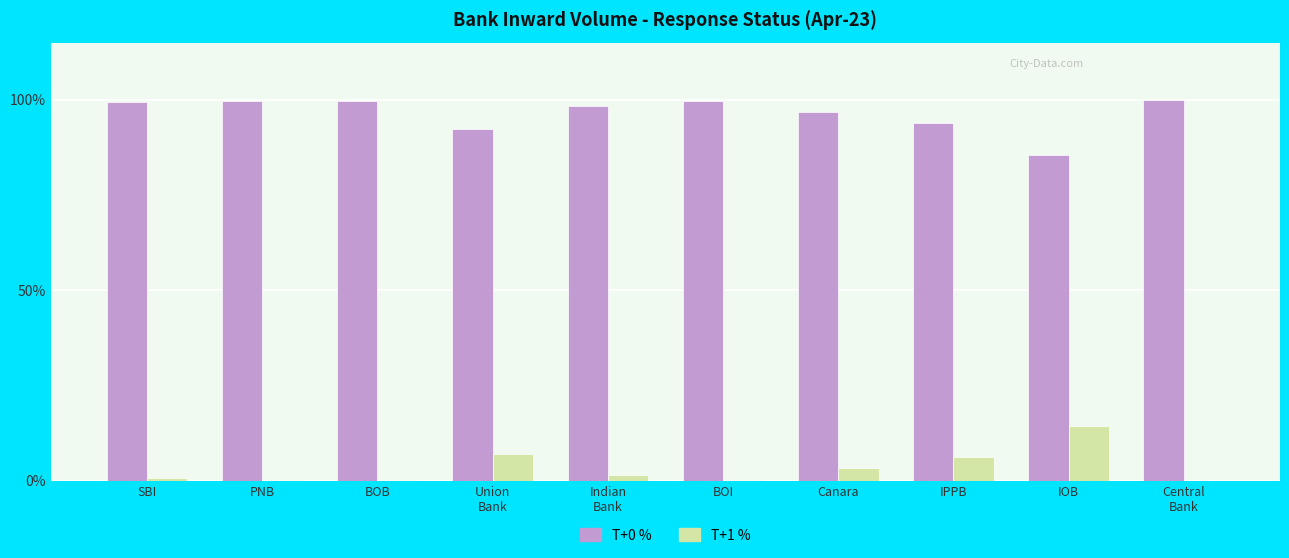

What is the maximum value for T+1 %?

14.4